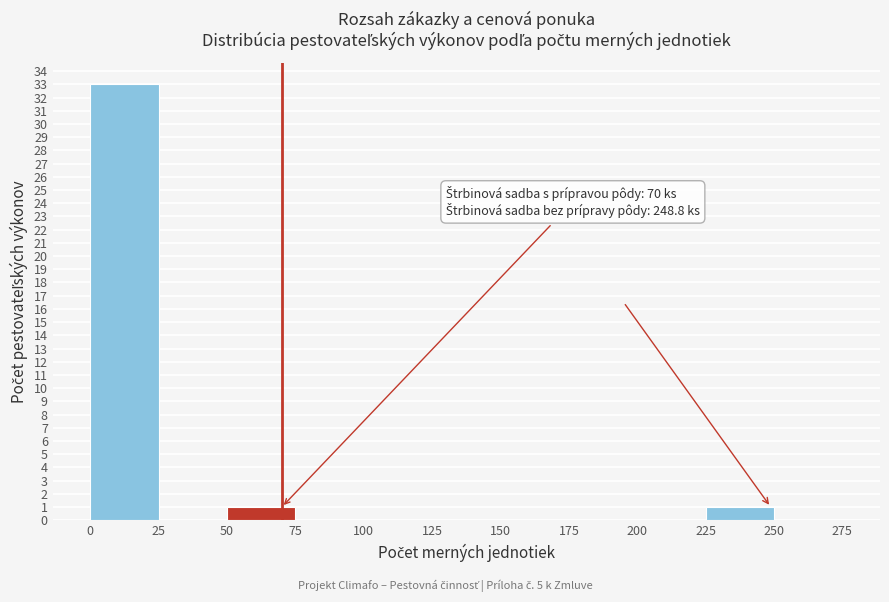

Over which range of the x-axis is the bar tallest?

0 to 25